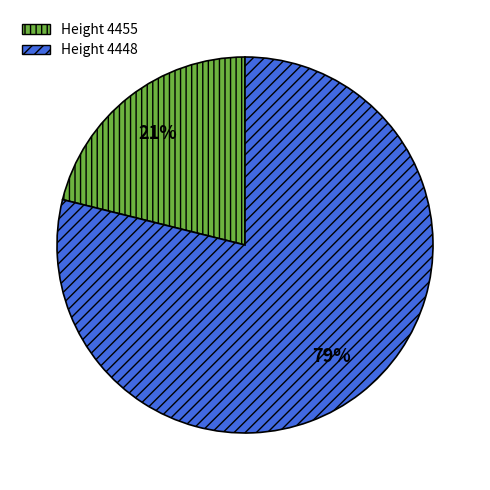

Is there any slice that represents more than half of the pie?

Yes